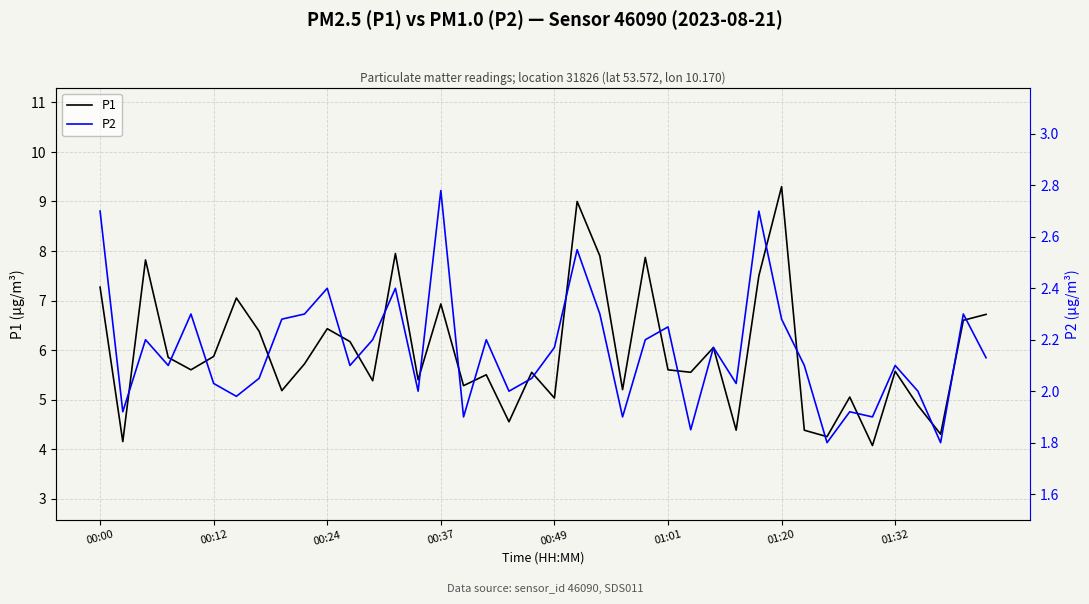

What is the sum of all P2 values?

86.3